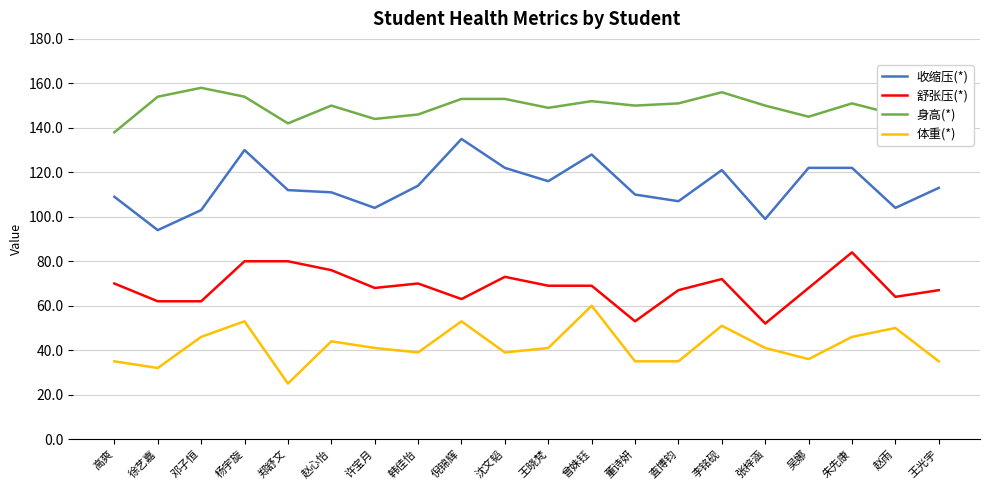

Reading right to left, what are all the values shown in this chart?

收缩压(*): 王光宇=113	赵雨=104	朱先康=122	吴娜=122	张梓涵=99	李铭砚=121	査博钧=107	董诗妍=110	曾姝钰=128	王晓梵=116	沈文韬=122	倪锦辉=135	韩佳怡=114	许宝月=104	赵心怡=111	郑舒文=112	杨宇旋=130	邓子恒=103	徐艺嘉=94	高爽=109
舒张压(*): 王光宇=67	赵雨=64	朱先康=84	吴娜=68	张梓涵=52	李铭砚=72	査博钧=67	董诗妍=53	曾姝钰=69	王晓梵=69	沈文韬=73	倪锦辉=63	韩佳怡=70	许宝月=68	赵心怡=76	郑舒文=80	杨宇旋=80	邓子恒=62	徐艺嘉=62	高爽=70
身高(*): 王光宇=141	赵雨=146	朱先康=151	吴娜=145	张梓涵=150	李铭砚=156	査博钧=151	董诗妍=150	曾姝钰=152	王晓梵=149	沈文韬=153	倪锦辉=153	韩佳怡=146	许宝月=144	赵心怡=150	郑舒文=142	杨宇旋=154	邓子恒=158	徐艺嘉=154	高爽=138
体重(*): 王光宇=35	赵雨=50	朱先康=46	吴娜=36	张梓涵=41	李铭砚=51	査博钧=35	董诗妍=35	曾姝钰=60	王晓梵=41	沈文韬=39	倪锦辉=53	韩佳怡=39	许宝月=41	赵心怡=44	郑舒文=25	杨宇旋=53	邓子恒=46	徐艺嘉=32	高爽=35